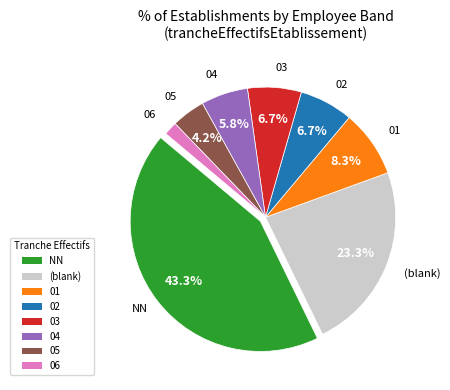

To the nearest percent, what is the average slice percentage?

12%